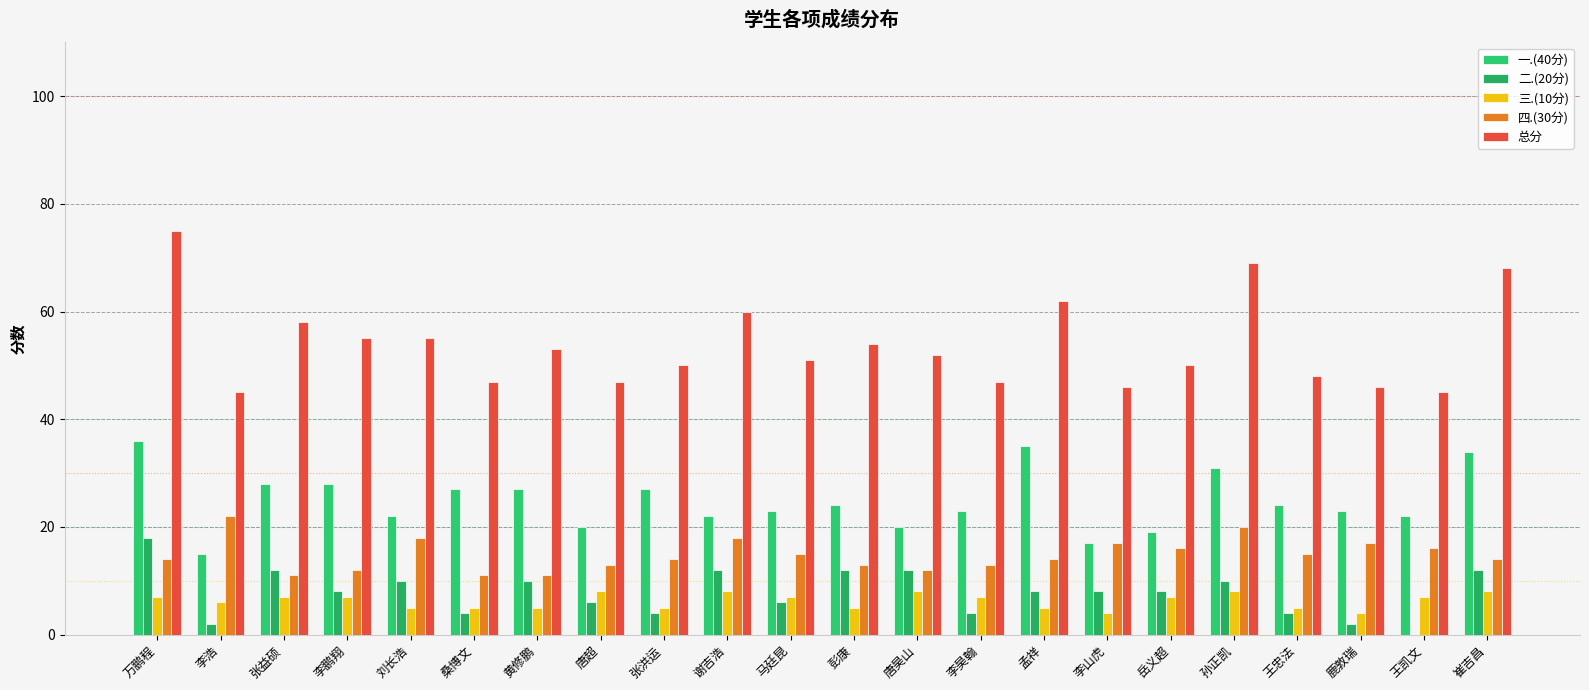

What is the average value of the 二.(20分) series?

8